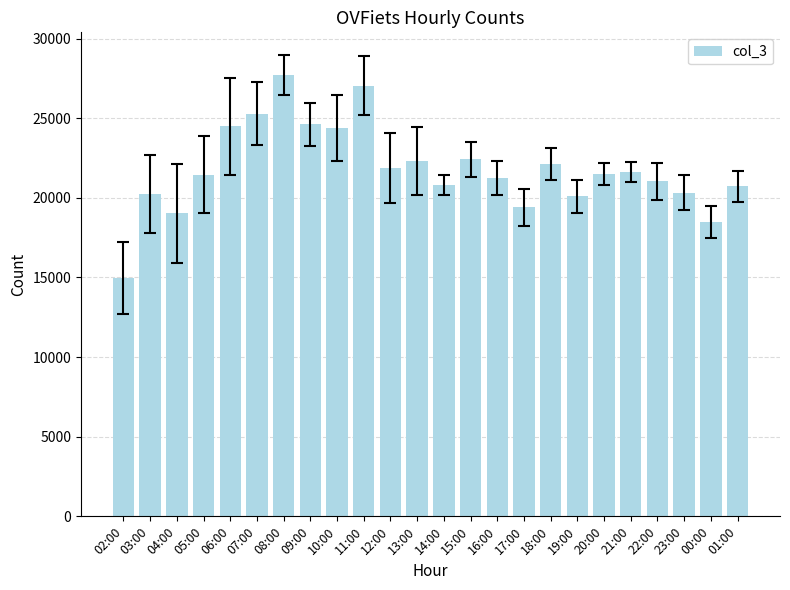

What is the minimum value shown in the chart?

14961